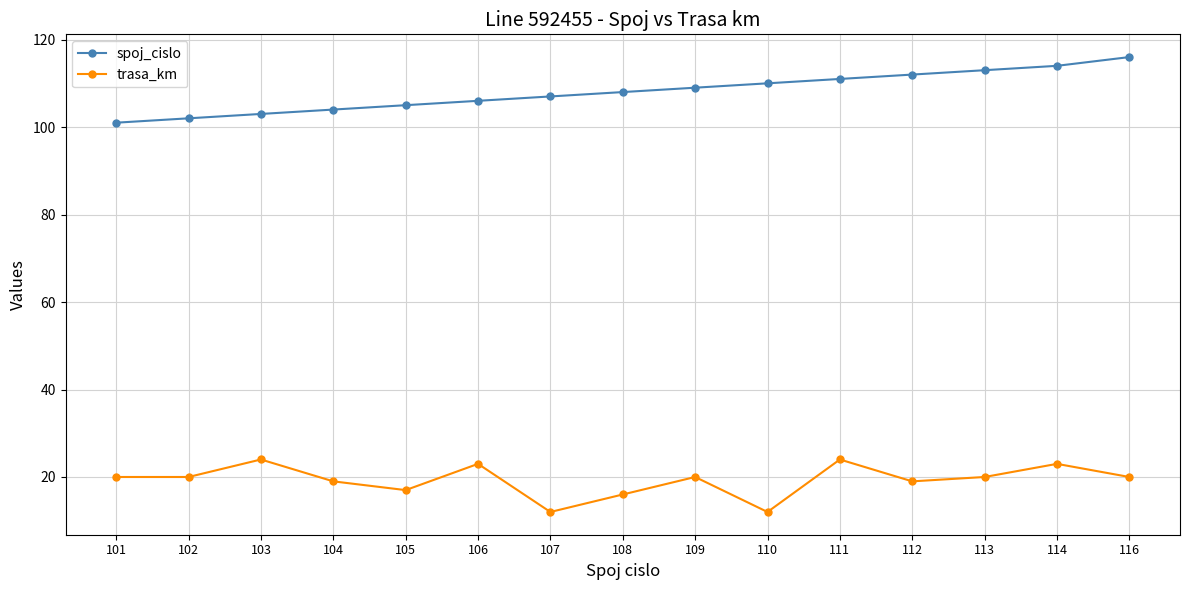

Is the value of spoj_cislo at 105 greater than the value of trasa_km at 116?

Yes